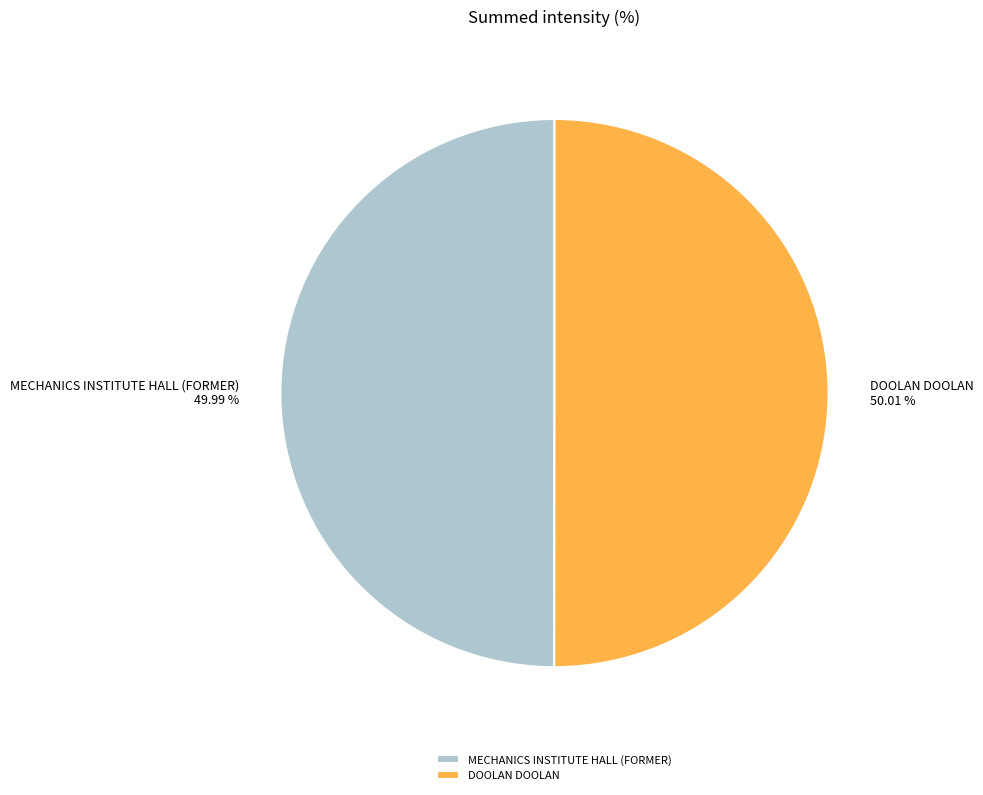

The MECHANICS INSTITUTE HALL (FORMER) slice represents 50% of the pie. True or false?

True